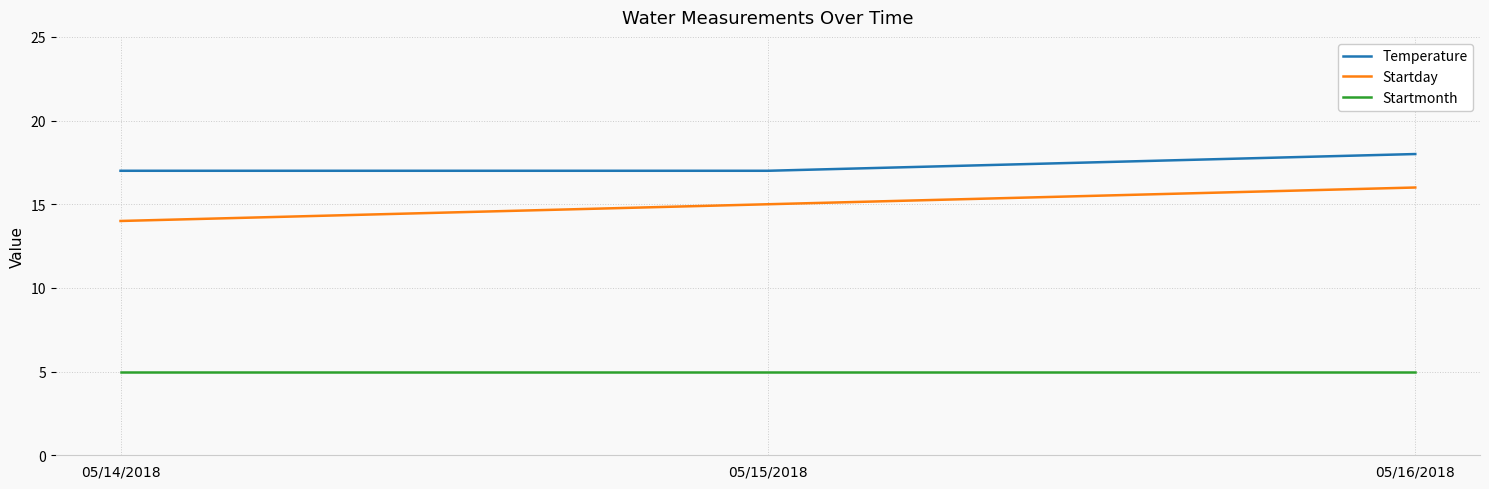

The Startday series shows 19 at 05/14/2018. True or false?

False